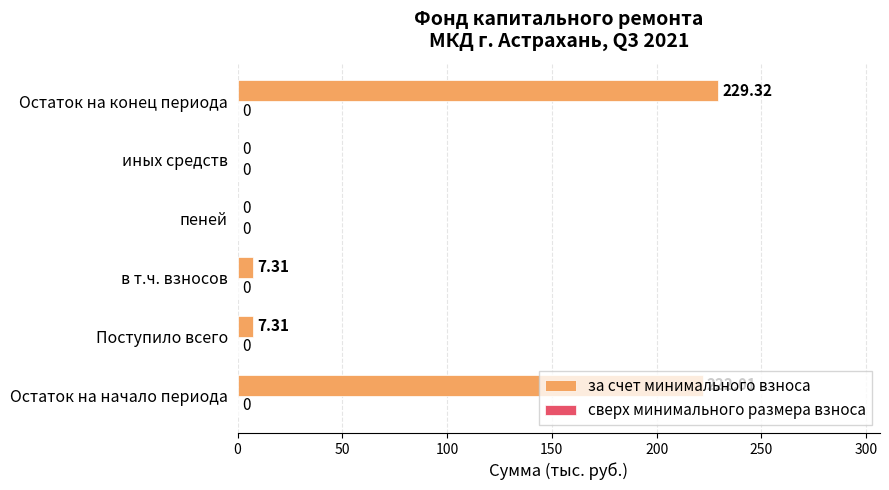

Are the bars horizontal?

Yes